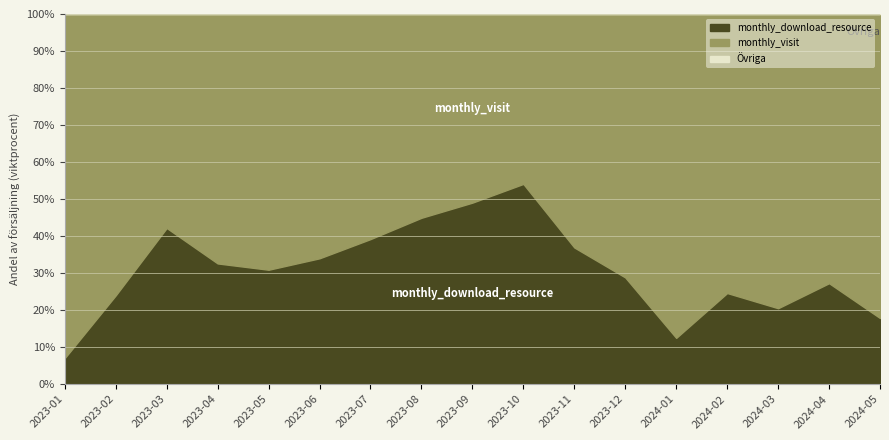

The monthly_download_resource series shows 39.1 at 2024-04. True or false?

False